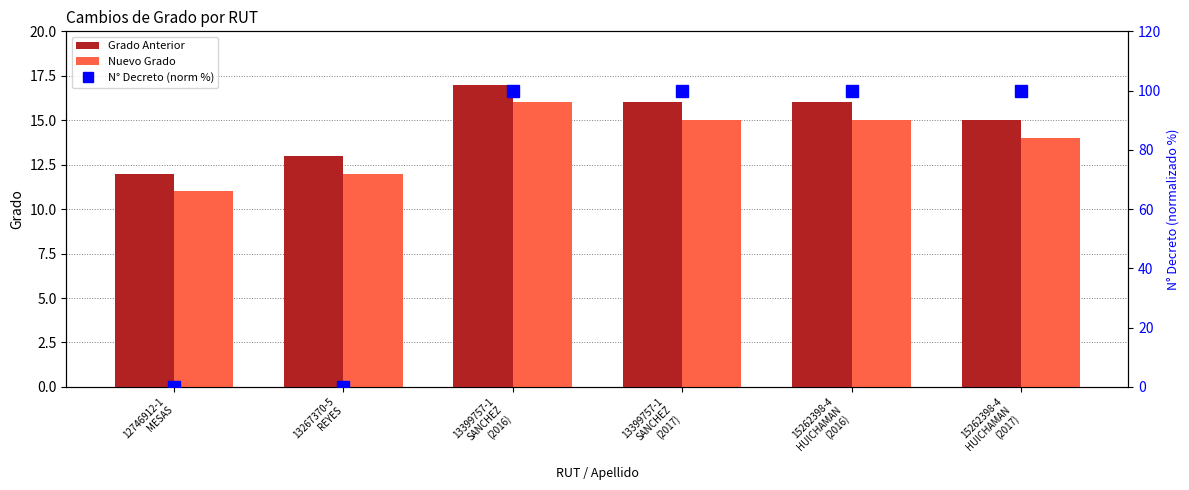

At 15262398-4
HUICHAMAN
(2017), list the series in order from largest to smallest.

N° Decreto (norm %), Grado Anterior, Nuevo Grado